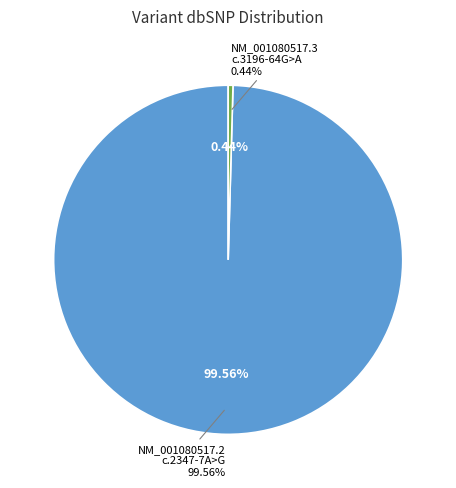

What is the largest slice in the pie chart?

NM_001080517.2:c.2347-7A>G